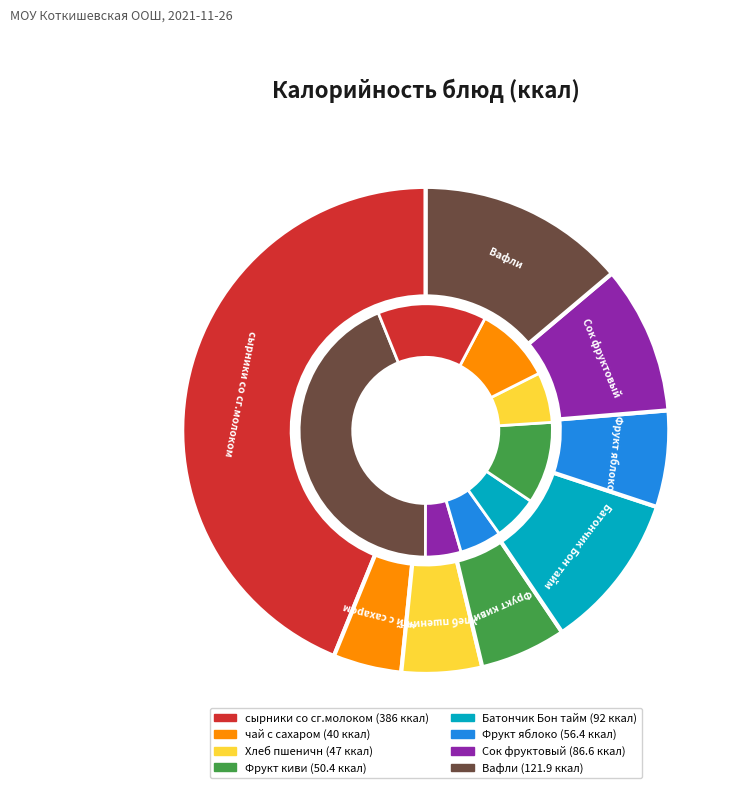

To the nearest percent, what is the average slice percentage?

12%